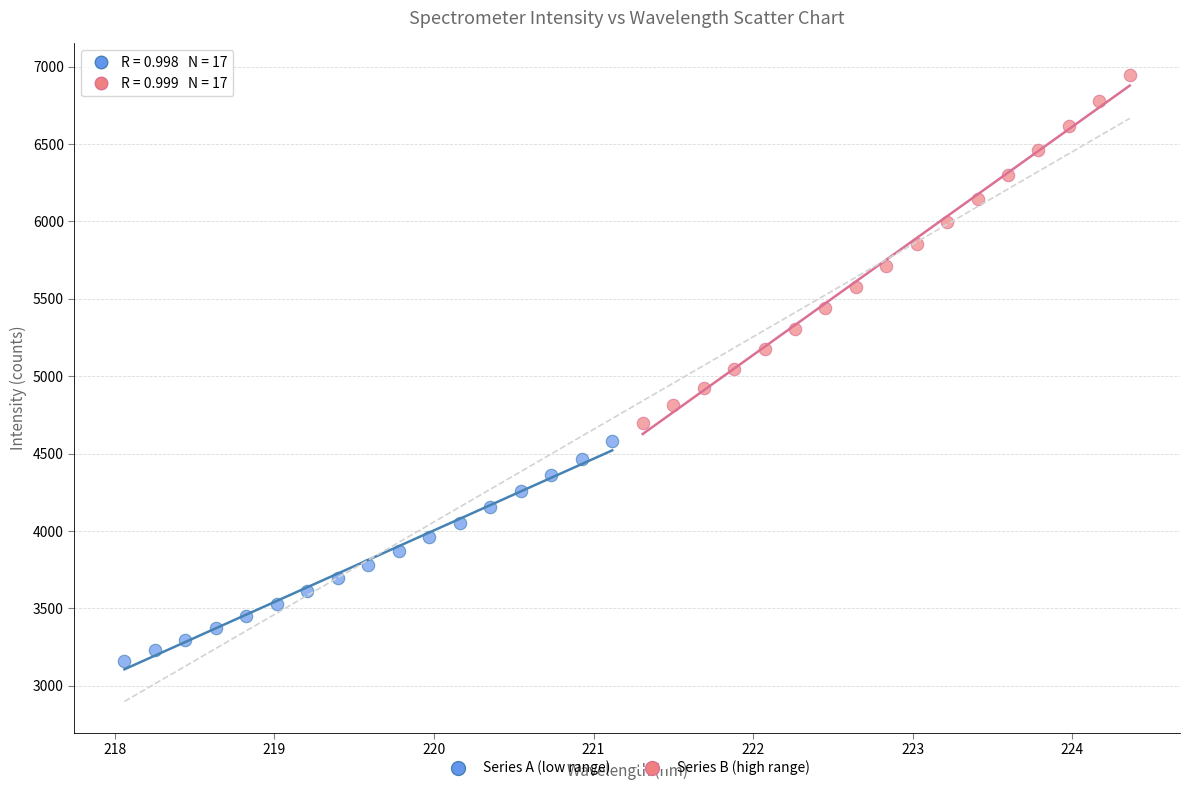

Which series reaches the maximum Y coordinate?

Series B (high range)